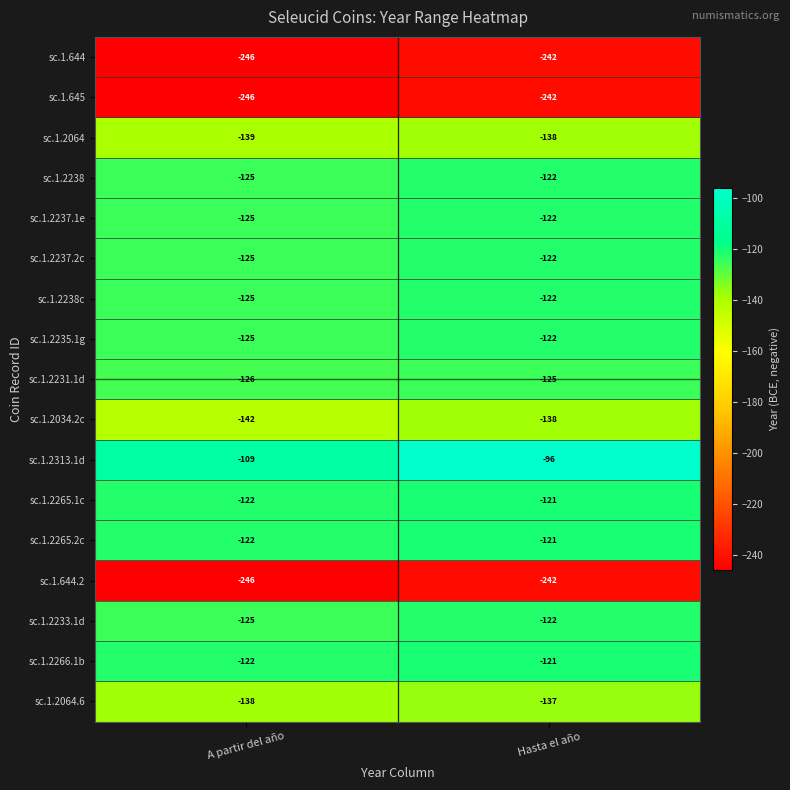

What value does the sc.1.645 series have at Hasta el año?

-242